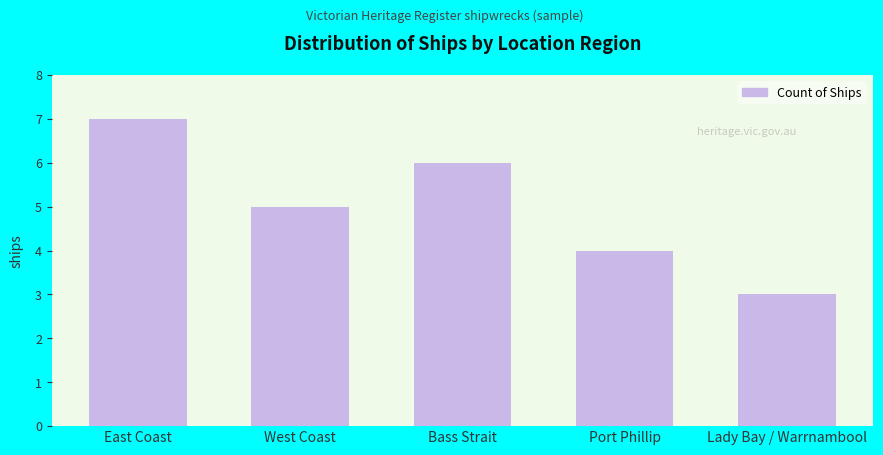

What is the difference between the values at Bass Strait and Port Phillip?

2